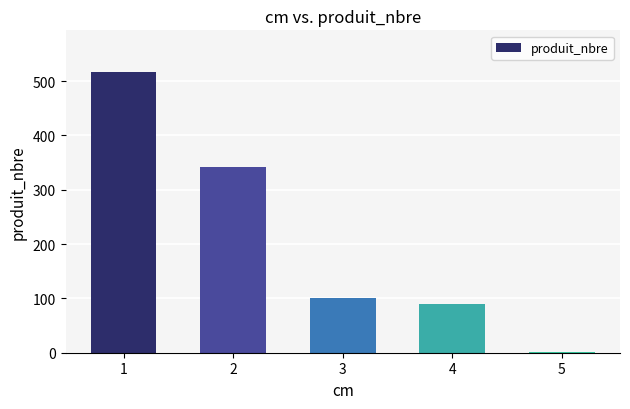

What is the maximum value shown in the chart?

516